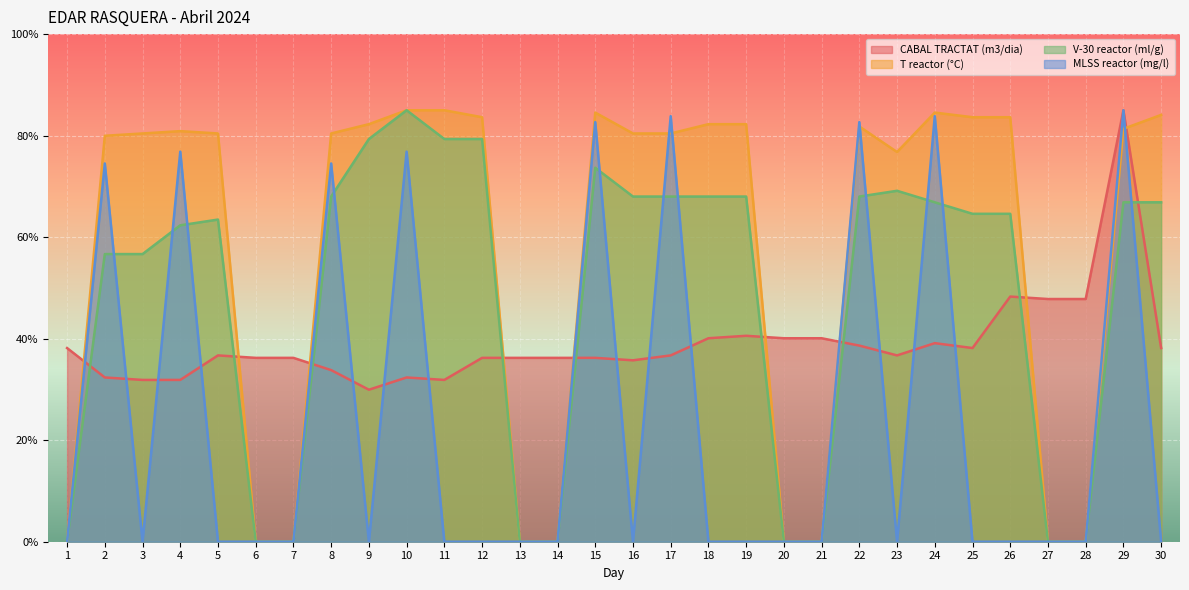

What is the difference between the highest and lowest values at 23?

76.8